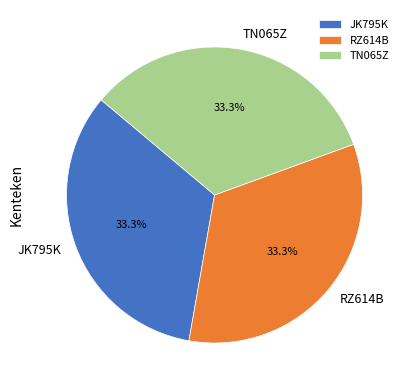

How many slices are in this pie chart?

3